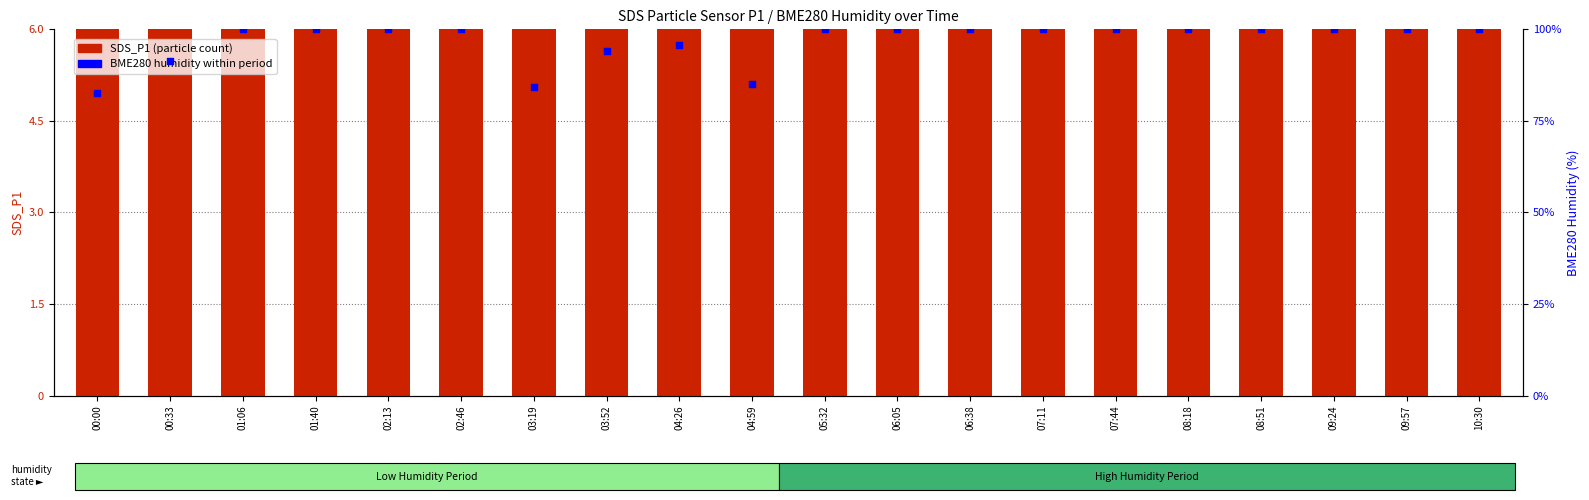

Which series reaches the maximum Y coordinate?

BME280_humidity